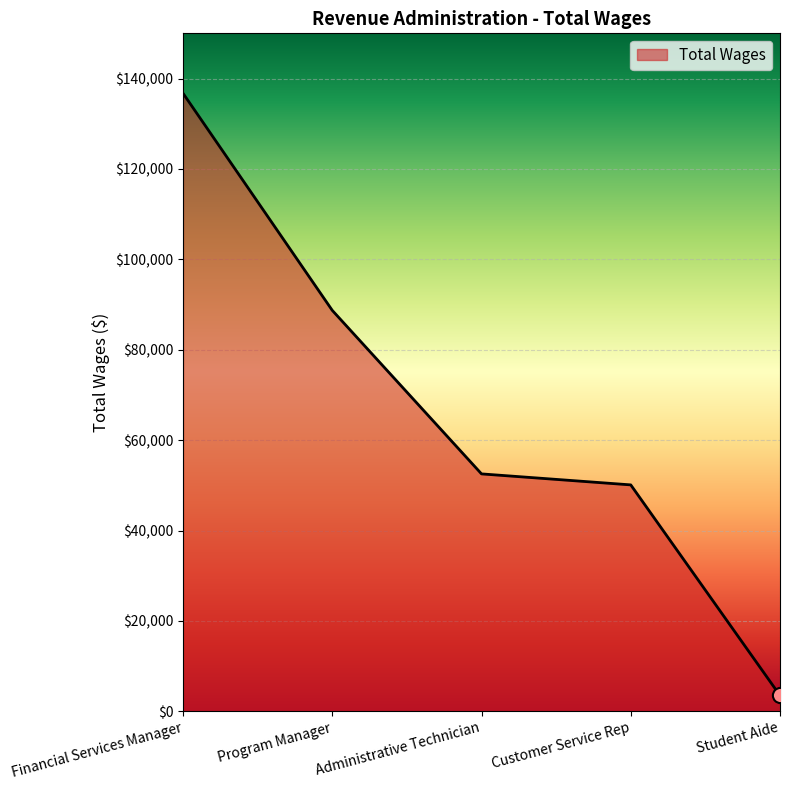

Approximately how many times larger is the value at Administrative Technician compared to Financial Services Manager?

0.4